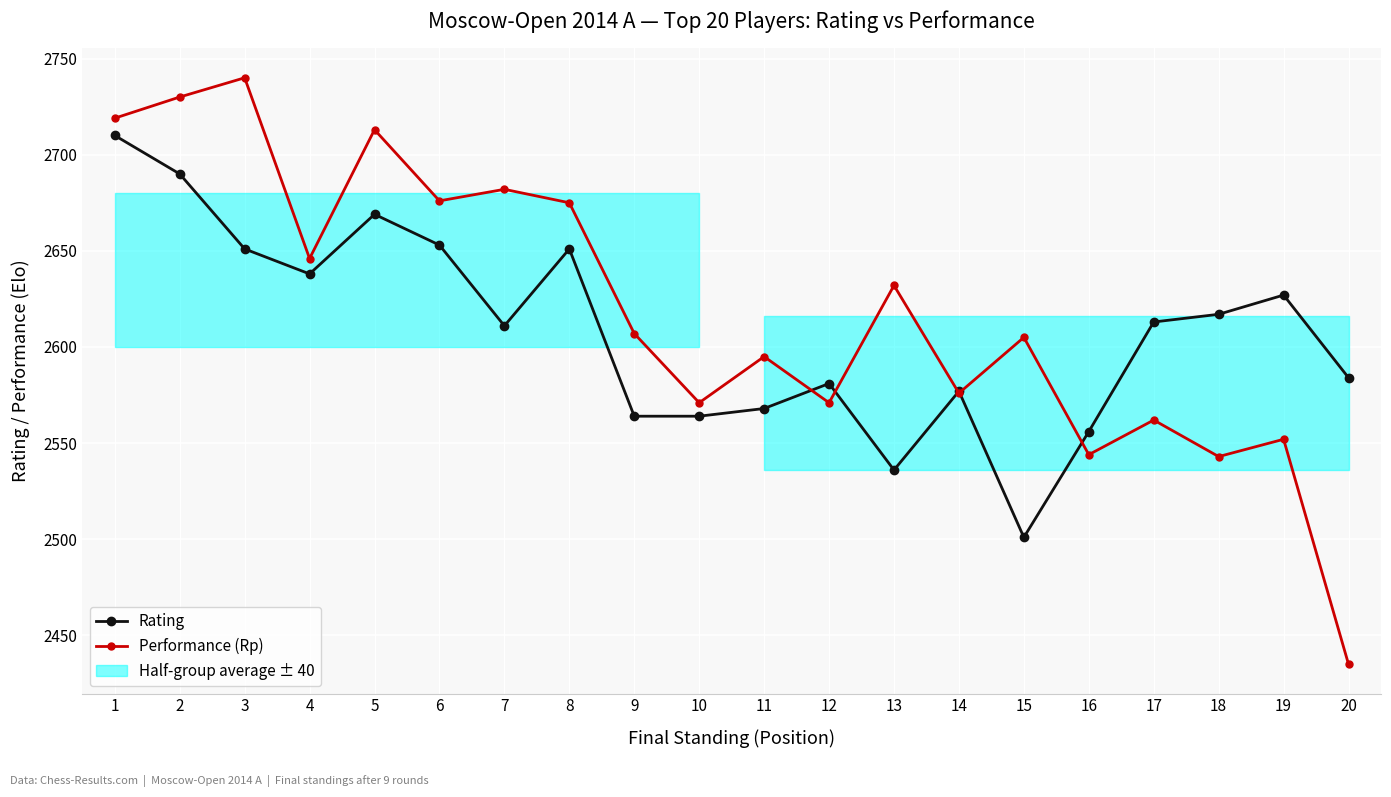

What is the highest value of the Rating series?

2710